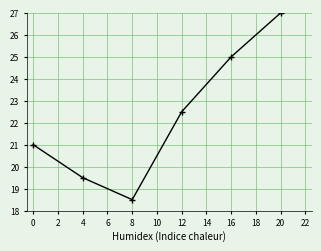

Rank the categories by value from lowest to highest.

8, 4, 0, 12, 16, 20